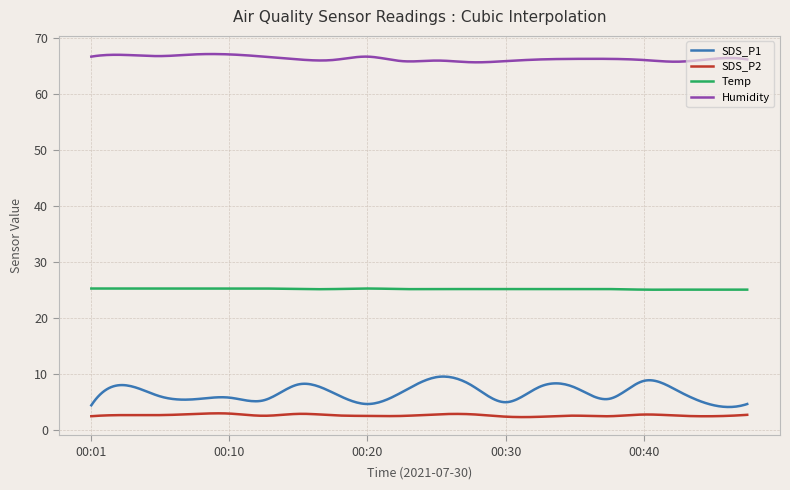

List the series in order of their peak value, highest first.

Humidity, Temp, SDS_P1, SDS_P2